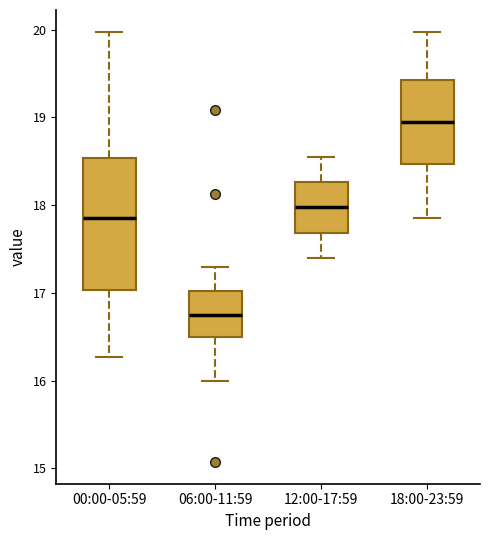

Where does the median line of the box for 00:00-05:59 sit on the y-axis? The values are not printed on the chart, so give them approximately, as read against the axis.

17.9